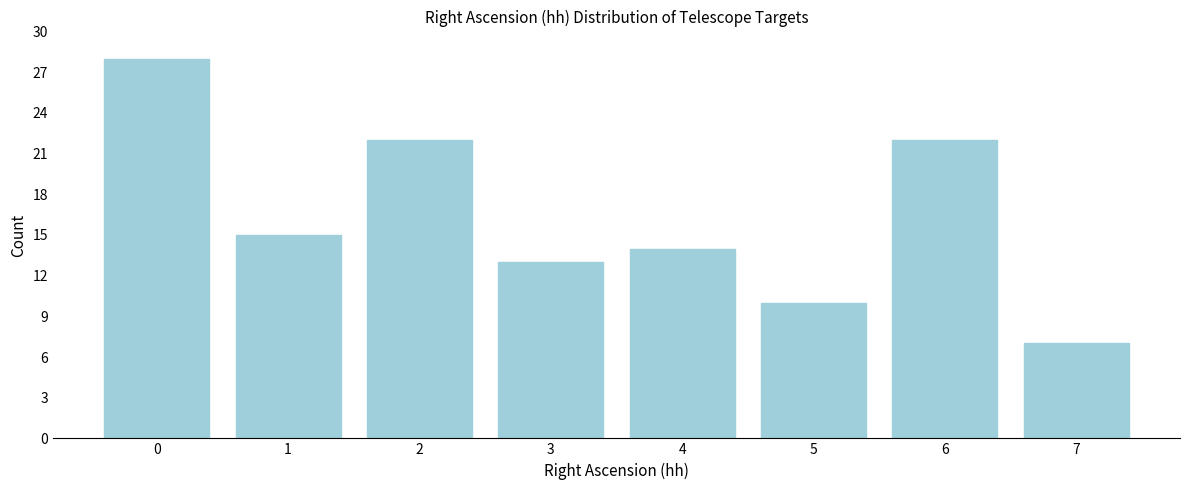

Reading left to right, transcribe all the data shown in this chart.

0=28	1=15	2=22	3=13	4=14	5=10	6=22	7=7